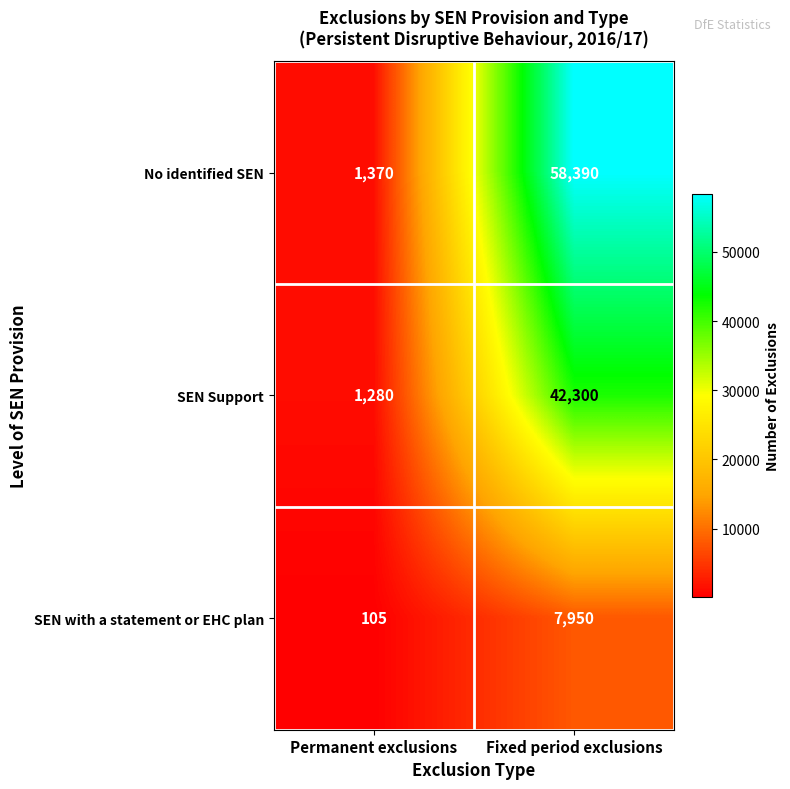

What is the average value of the No identified SEN series?

29880